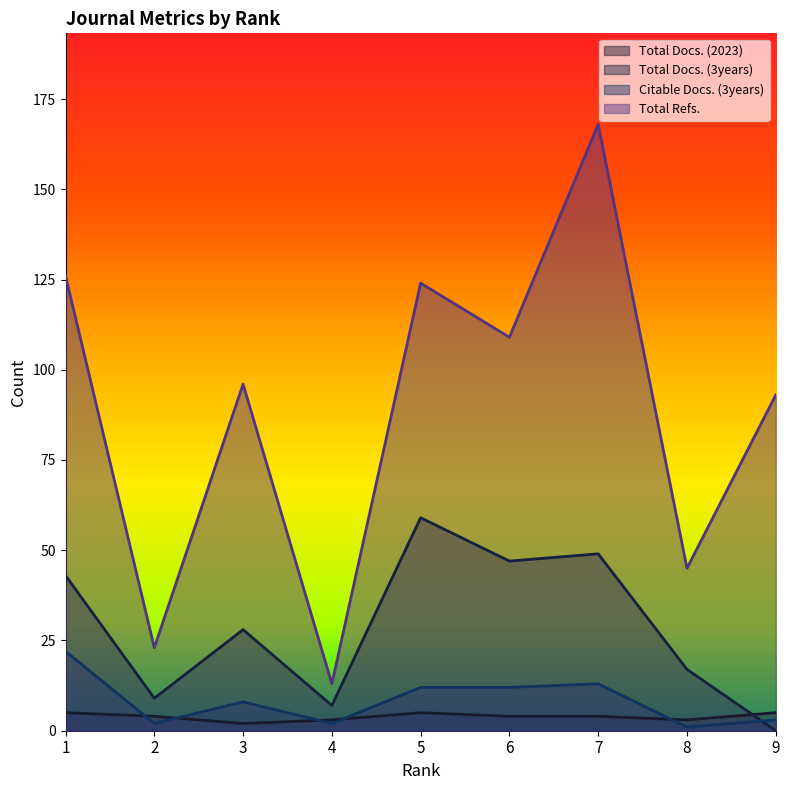

Between 2 and 6, which series saw the biggest shift?

Total Refs.